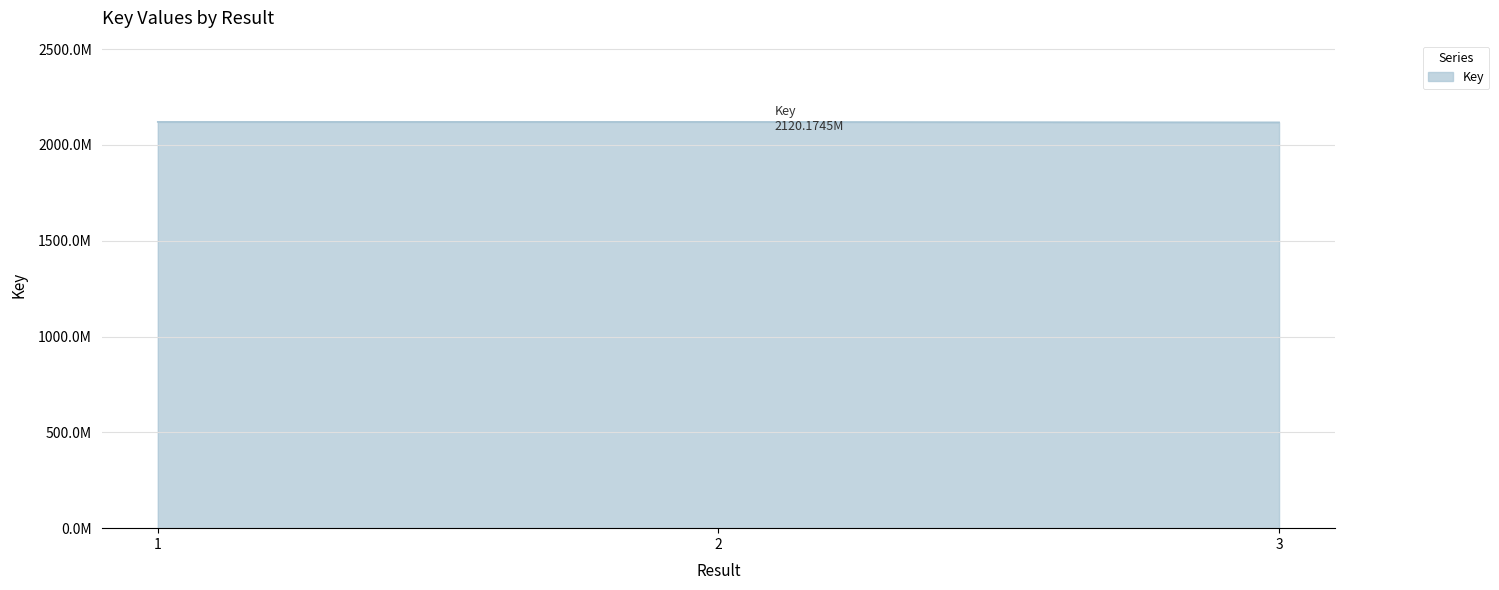

What is the smallest value displayed?

2117946291